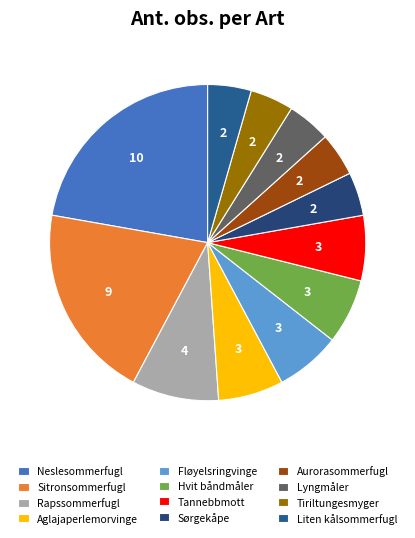

Which category has the smallest portion of the pie?

Sørgekåpe